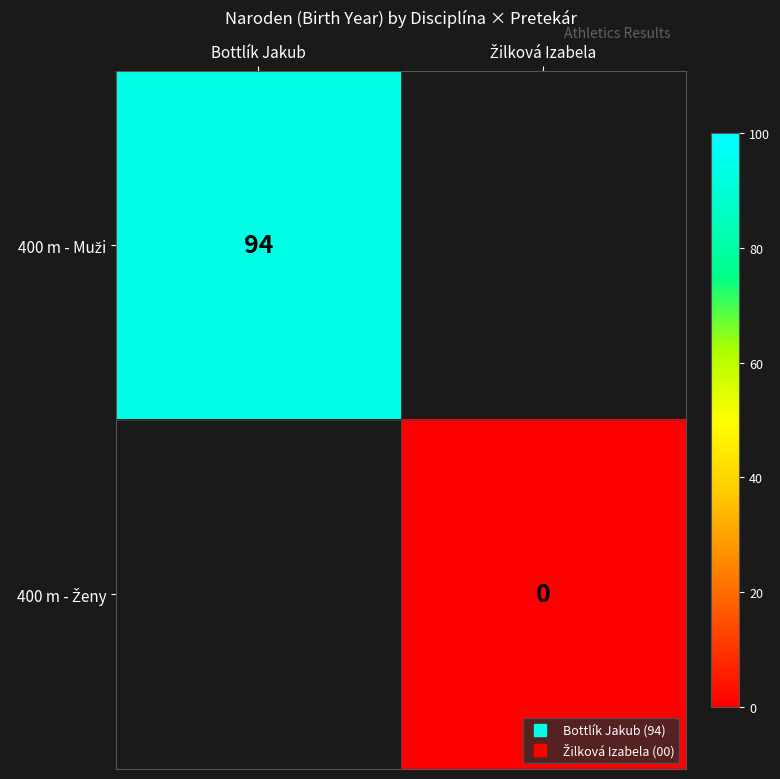

Rank the series by their average value, from highest to lowest.

400 m - Muži, 400 m - Ženy